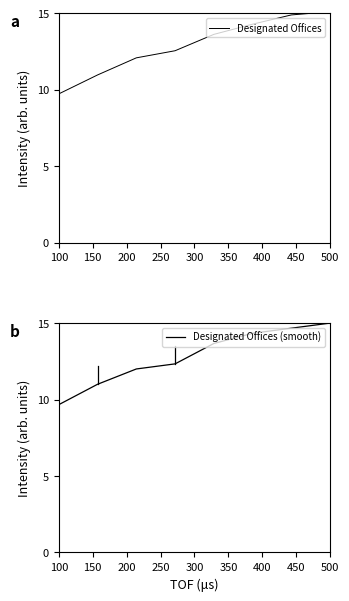

Rank the series by their maximum value, from lowest to highest.

Designated Offices (smooth), Designated Offices